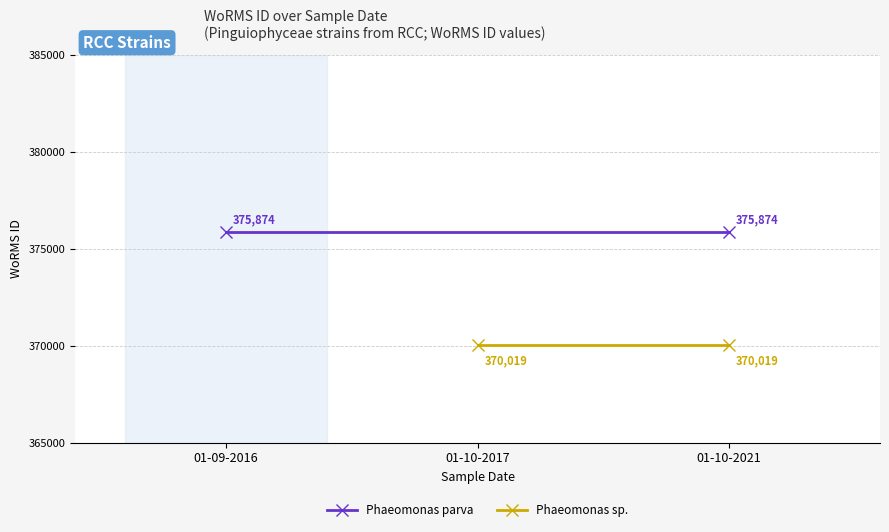

Which series changed the most between 01-09-2016 and 01-10-2017?

Phaeomonas parva